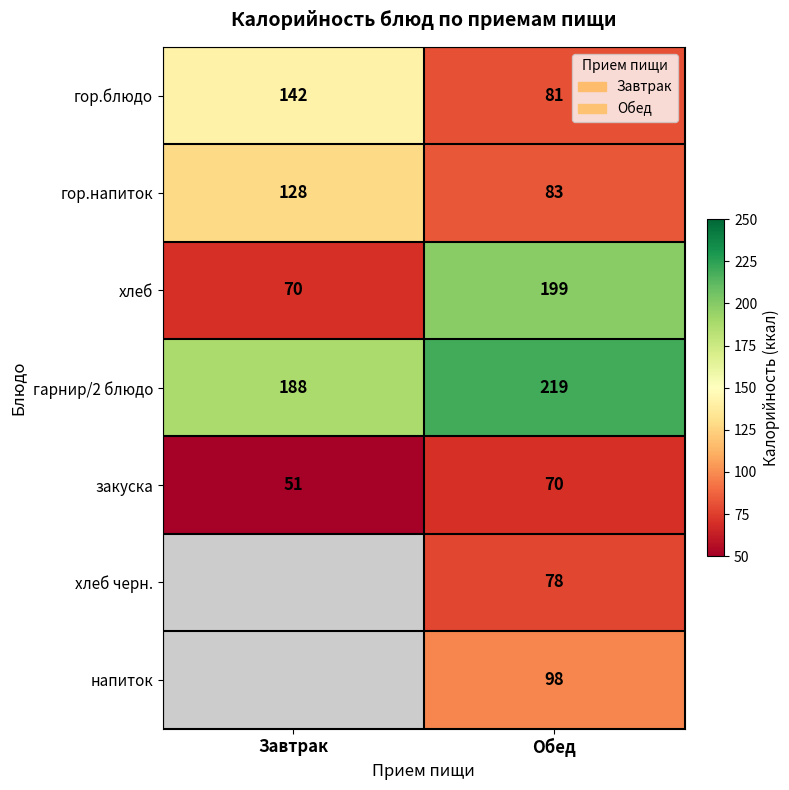

How many data points in гор.напиток are less than 128?

1